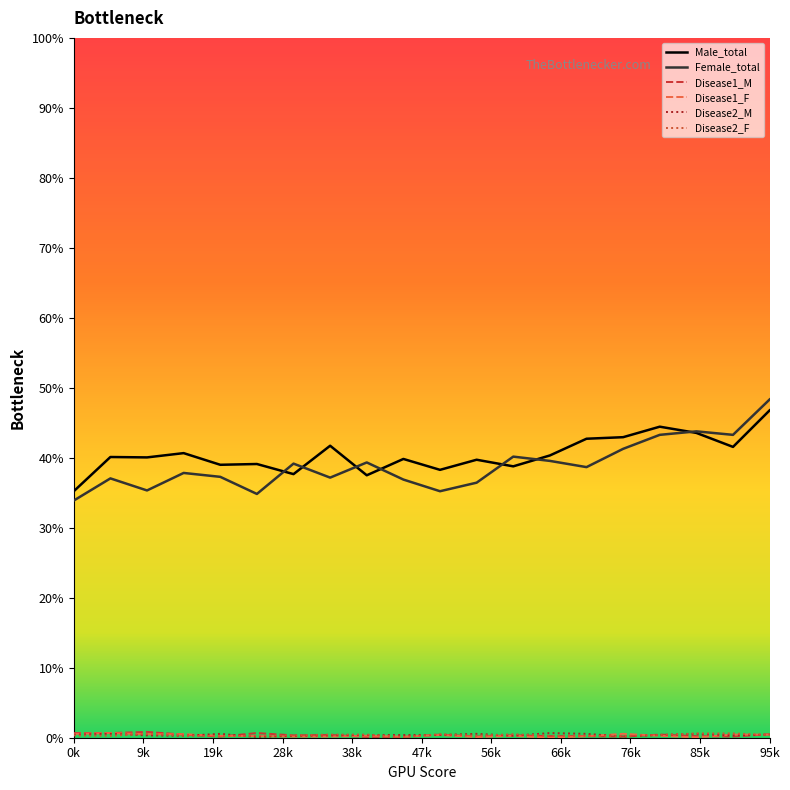

Which series has the widest spread of values?

Female_total